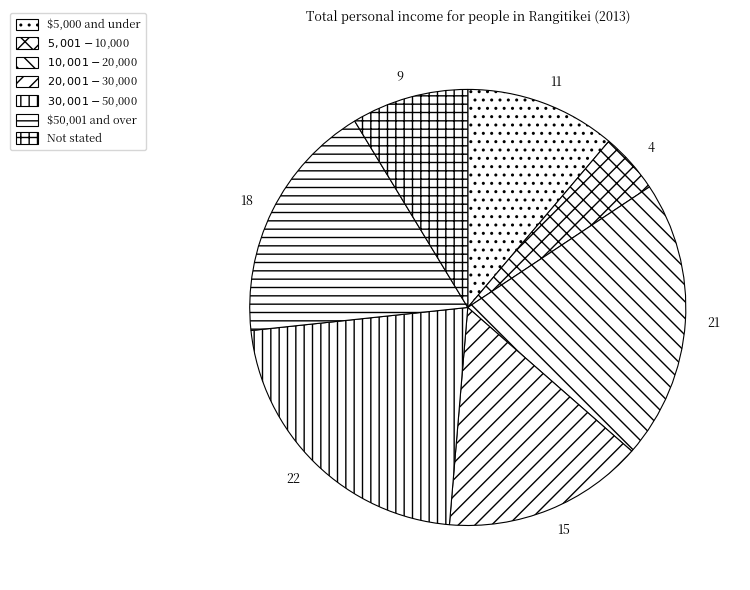

The $30,001-$50,000 slice represents 22% of the pie. True or false?

True